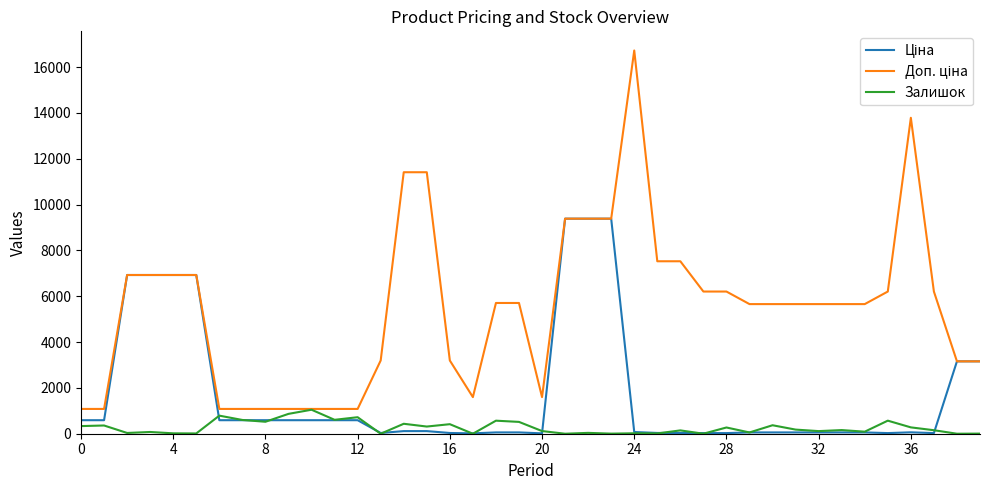

How many lines are shown in the chart?

3